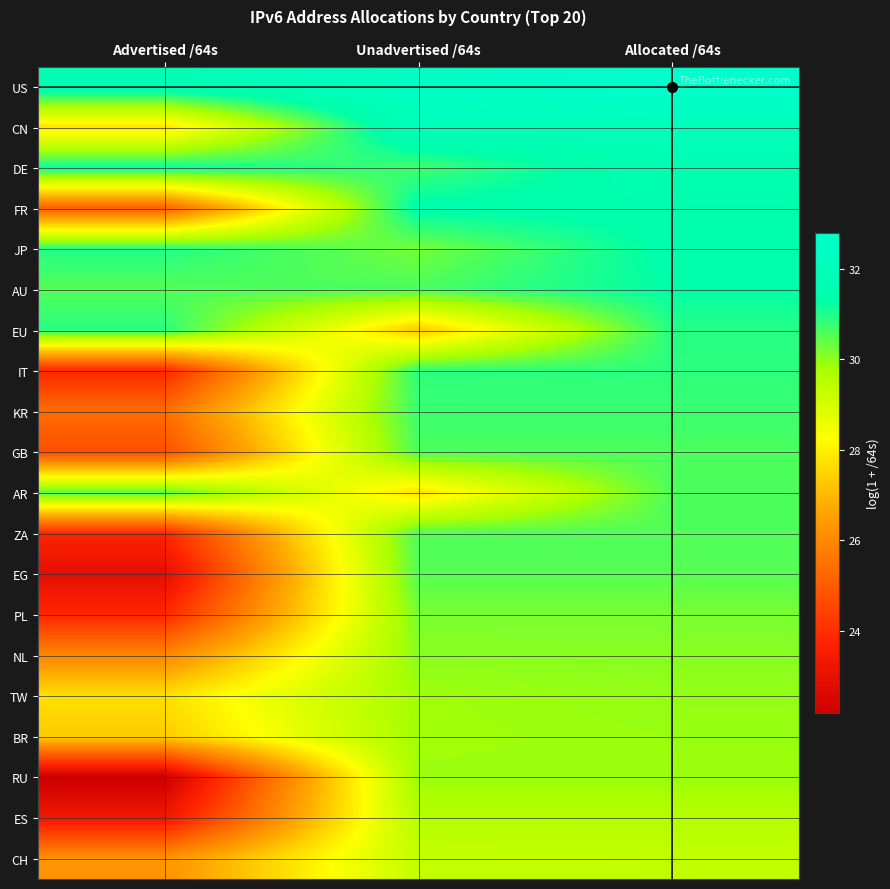

Rank the series by their maximum value, from highest to lowest.

US, CN, DE, FR, JP, AU, EU, IT, KR, GB, AR, ZA, EG, PL, NL, TW, BR, RU, ES, CH